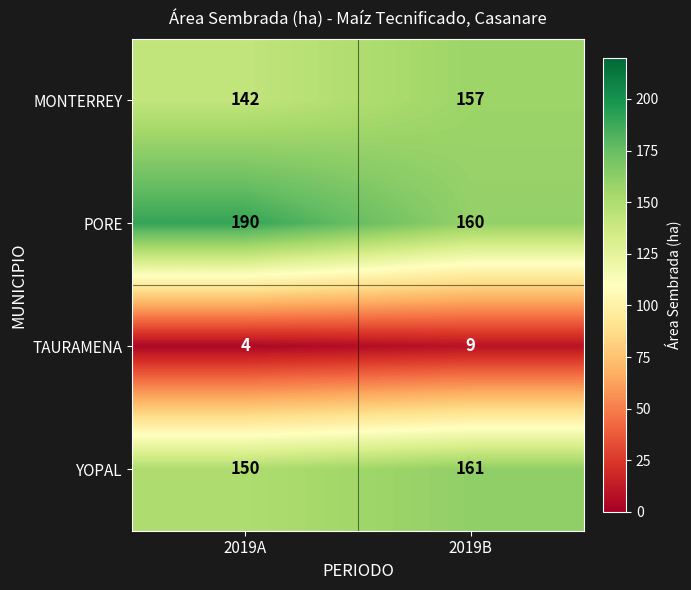

Which series changed the most between 2019A and 2019B?

PORE